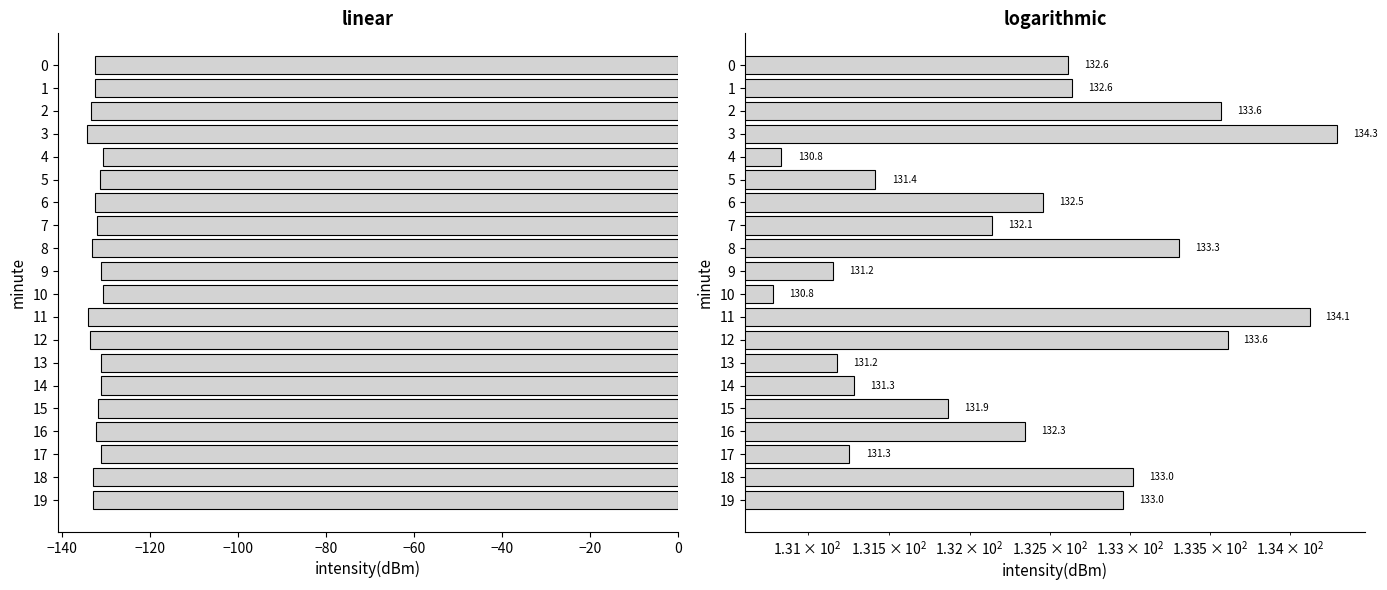

Are the bars grouped side by side (vs. stacked)?

No